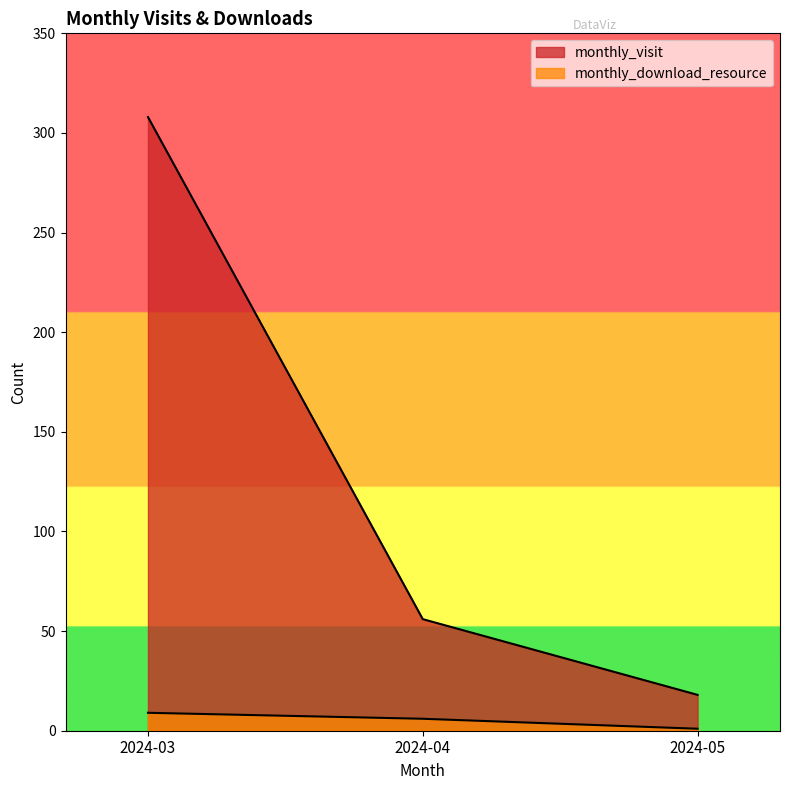

Is the value of monthly_download_resource at 2024-03 greater than the value of monthly_visit at 2024-05?

No